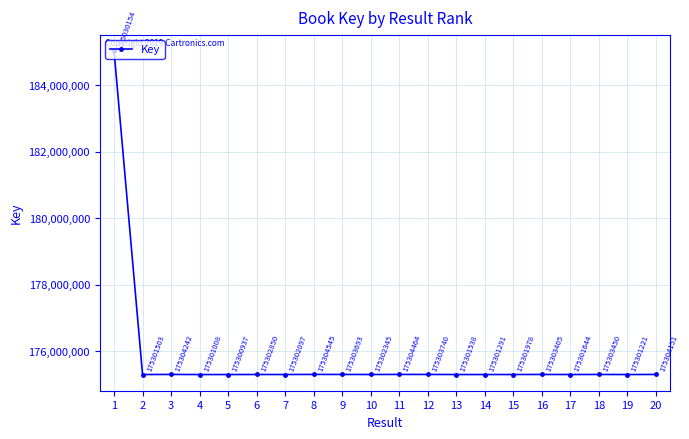

Does the chart have visible grid lines?

Yes